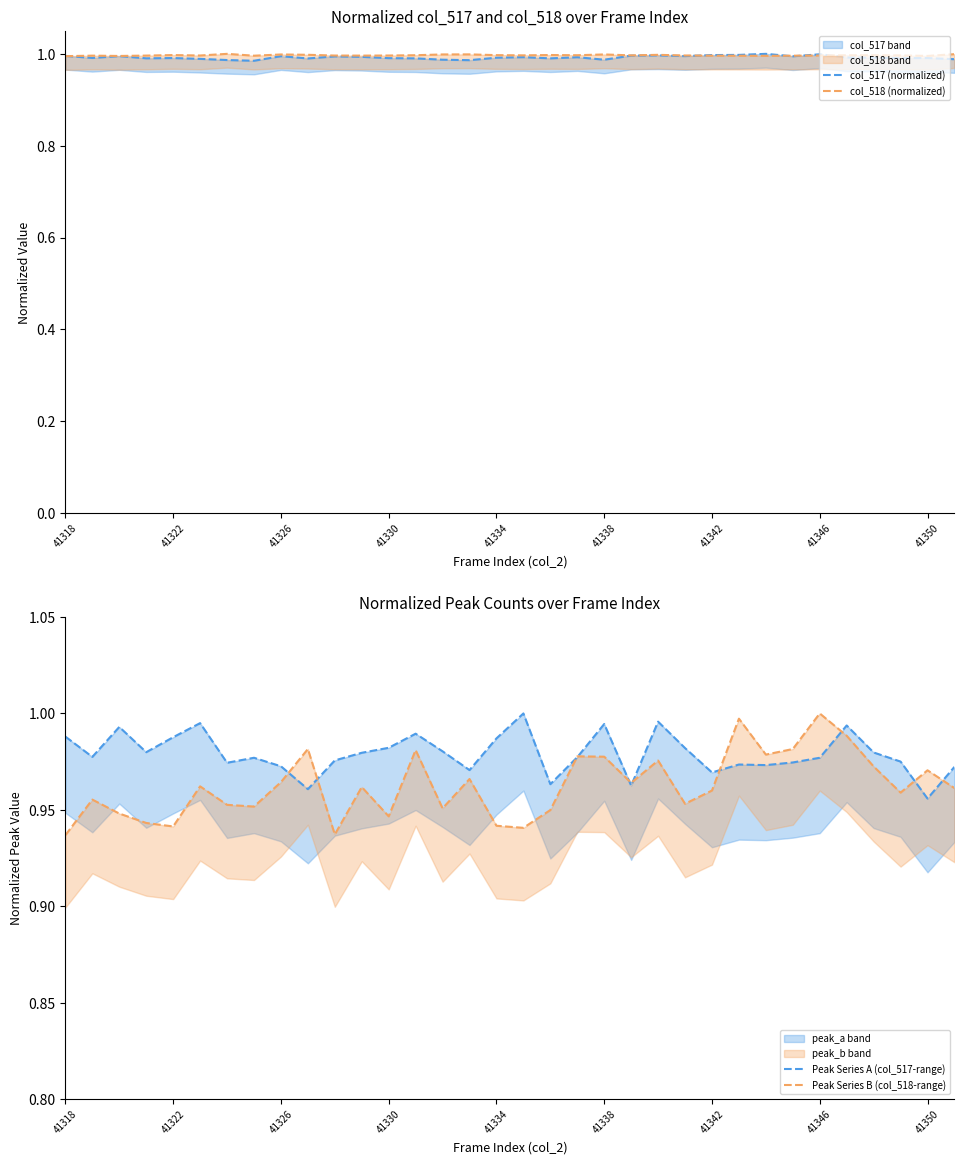

Is it true that Peak Series B (col_518-range) equals 0.6 at 41338?

False